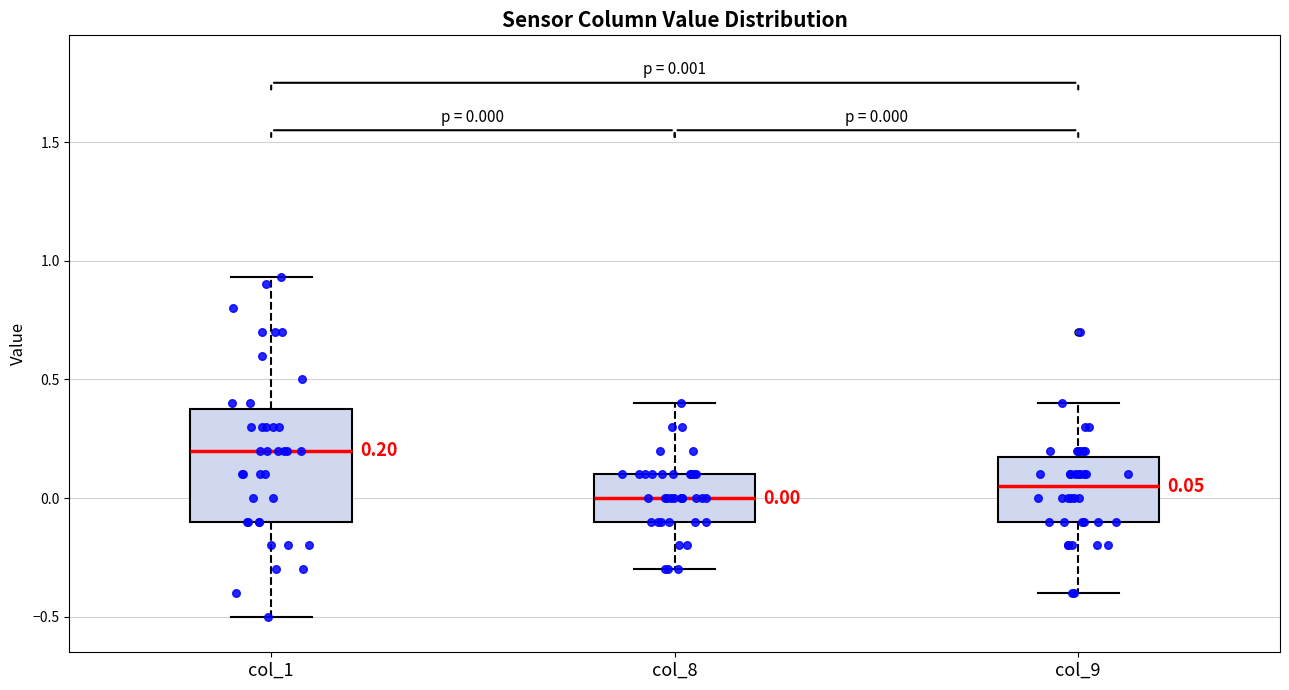

Which box is the tallest, from its lower edge to its upper edge?

col_1